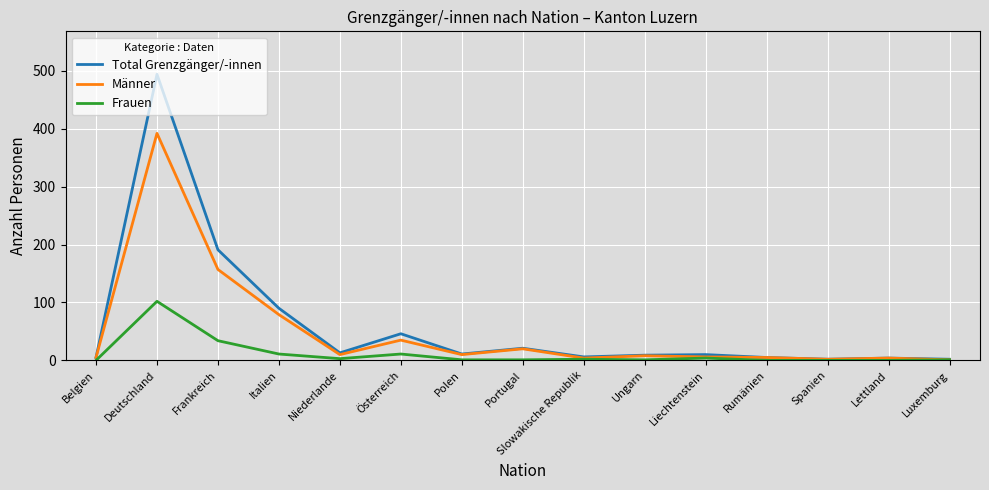

Which series has the widest spread of values?

Total Grenzgänger/-innen